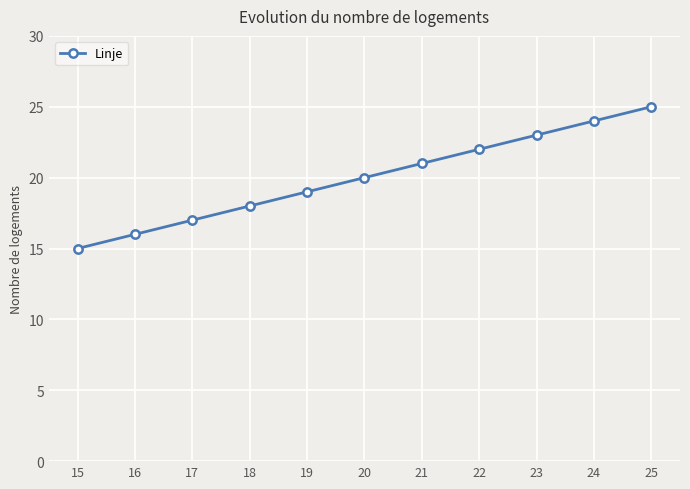

Reading left to right, transcribe all the data shown in this chart.

15=15	16=16	17=17	18=18	19=19	20=20	21=21	22=22	23=23	24=24	25=25